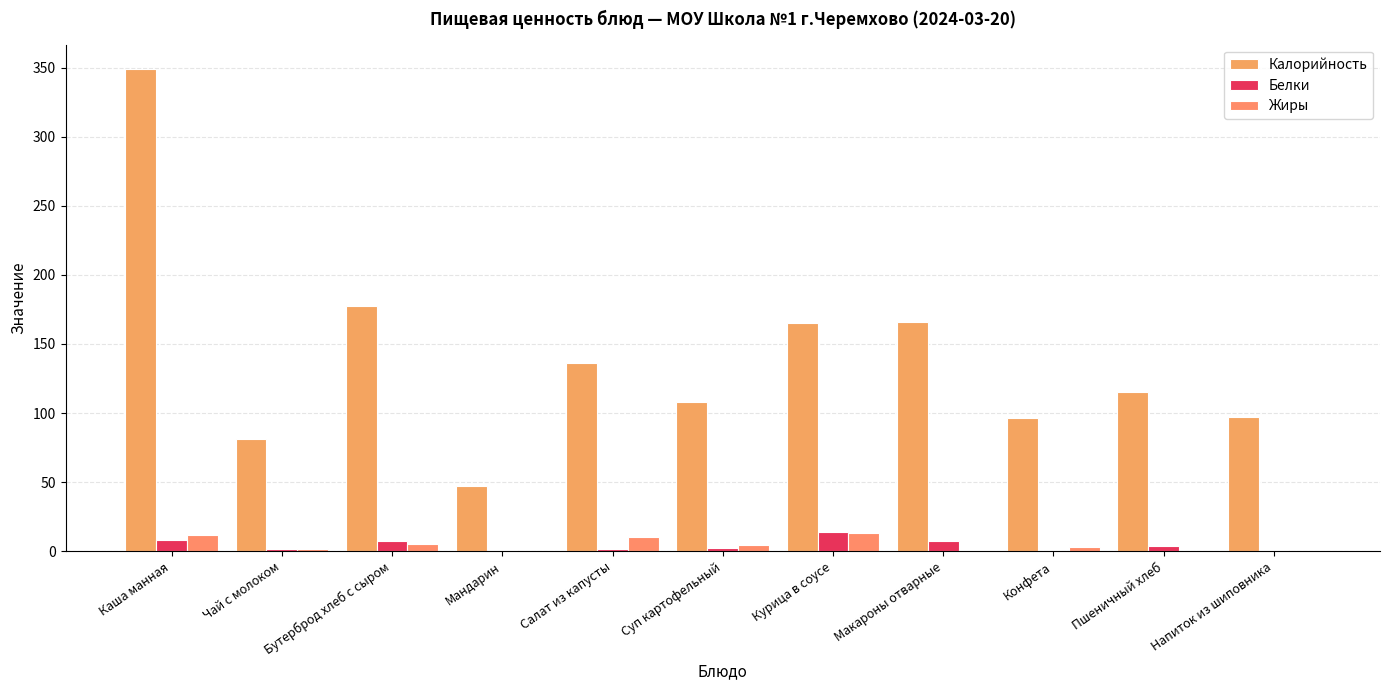

Rank the categories by Калорийность value from lowest to highest.

Мандарин, Чай с молоком, Конфета, Напиток из шиповника, Суп картофельный, Пшеничный хлеб, Салат из капусты, Курица в соусе, Макароны отварные, Бутерброд хлеб с сыром, Каша манная